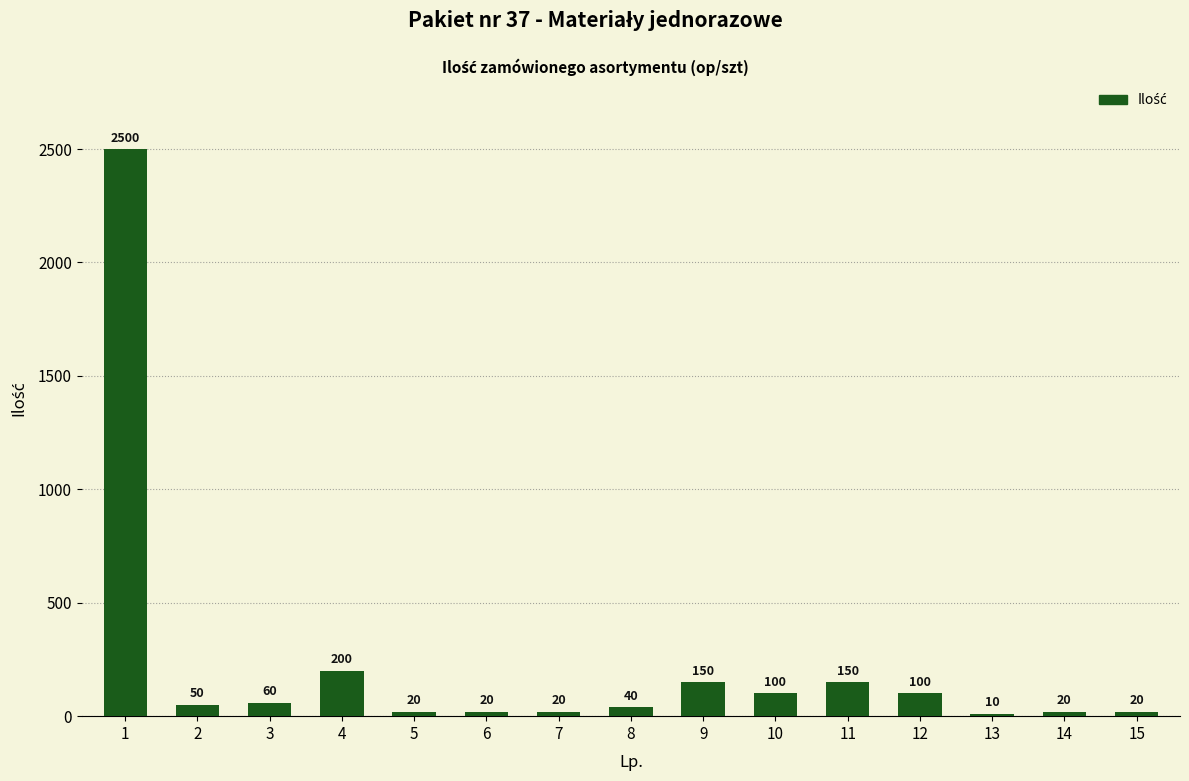

Is it true that the value at 2 is 50?

True